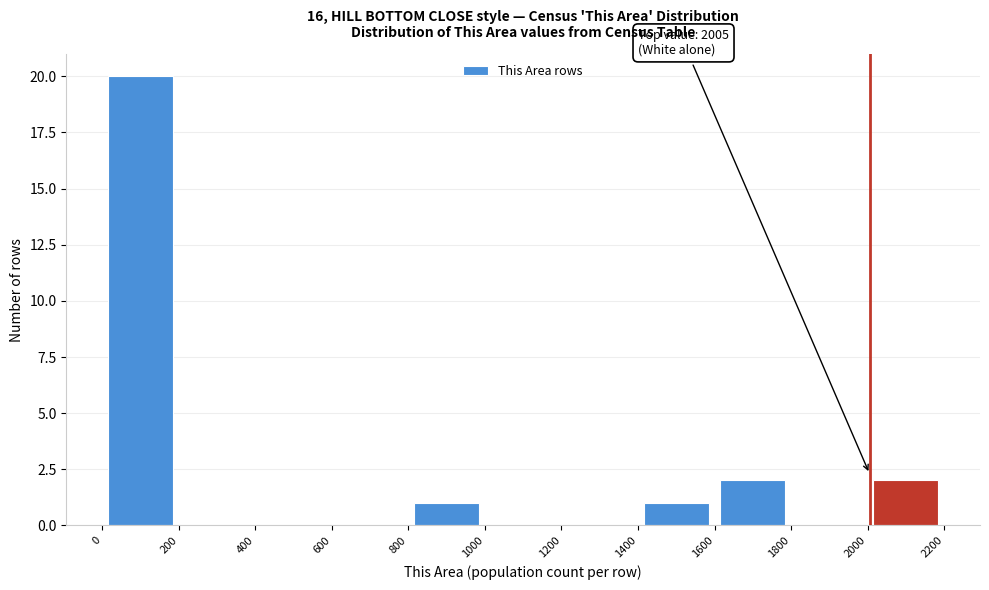

Which range on the x-axis has the tallest bar?

0 to 200